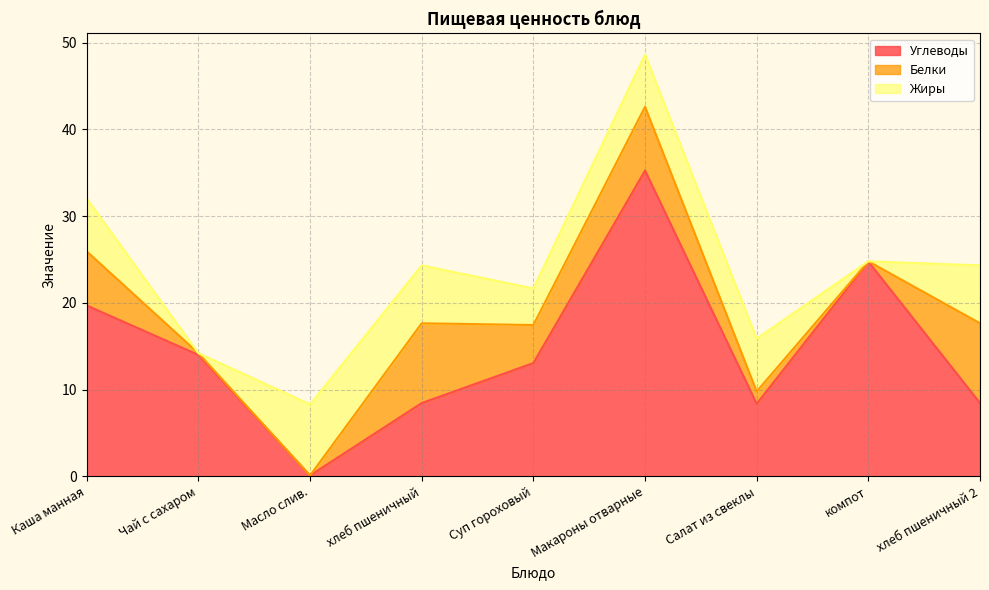

Which category has the highest value in the Белки series?

хлеб пшеничный